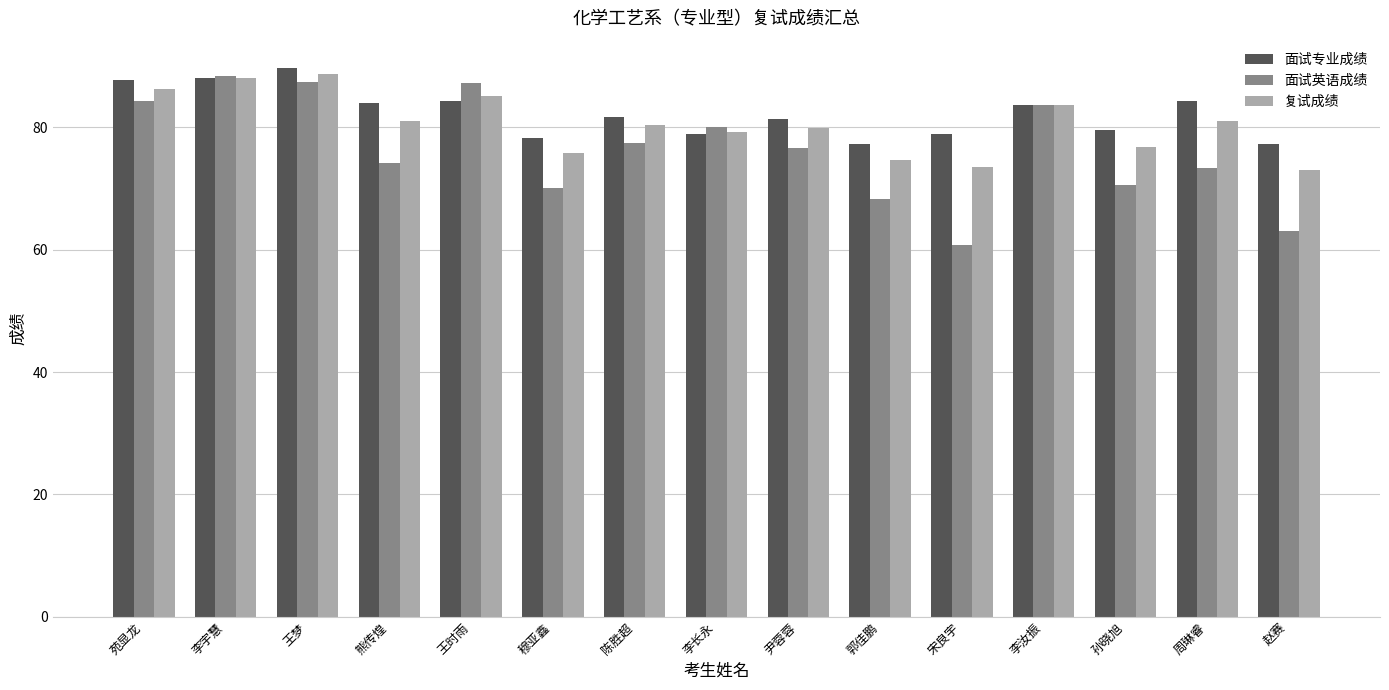

Is the value of 复试成绩 at 周琳睿 greater than the value of 面试专业成绩 at 苑显龙?

No